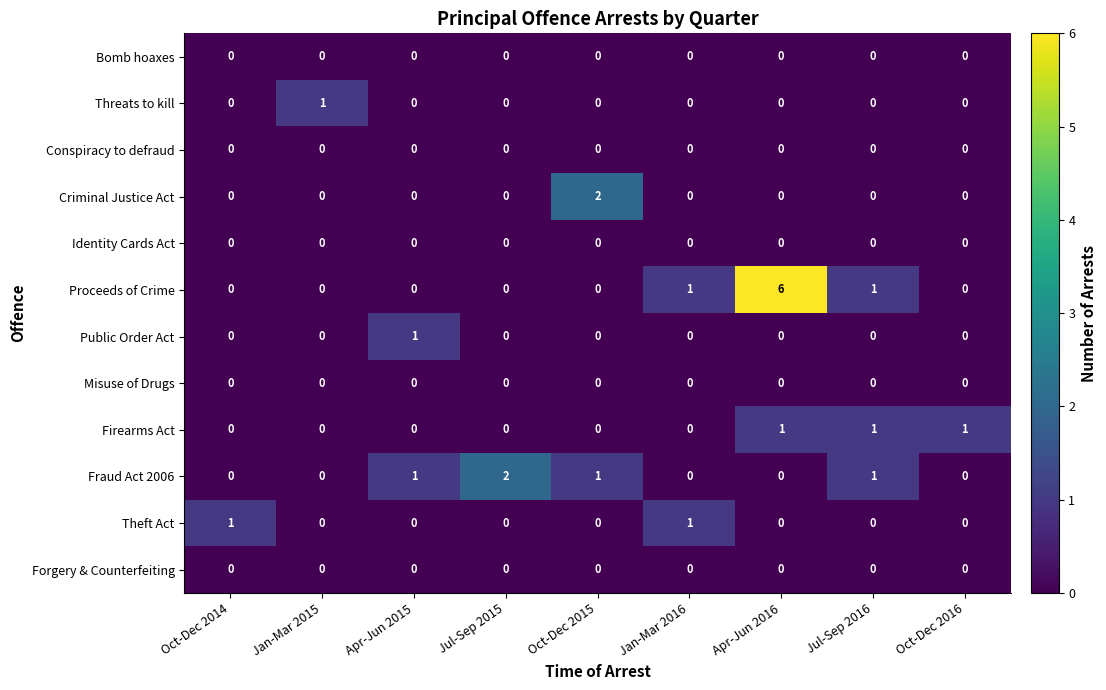

Which series has the widest spread of values?

Proceeds of Crime